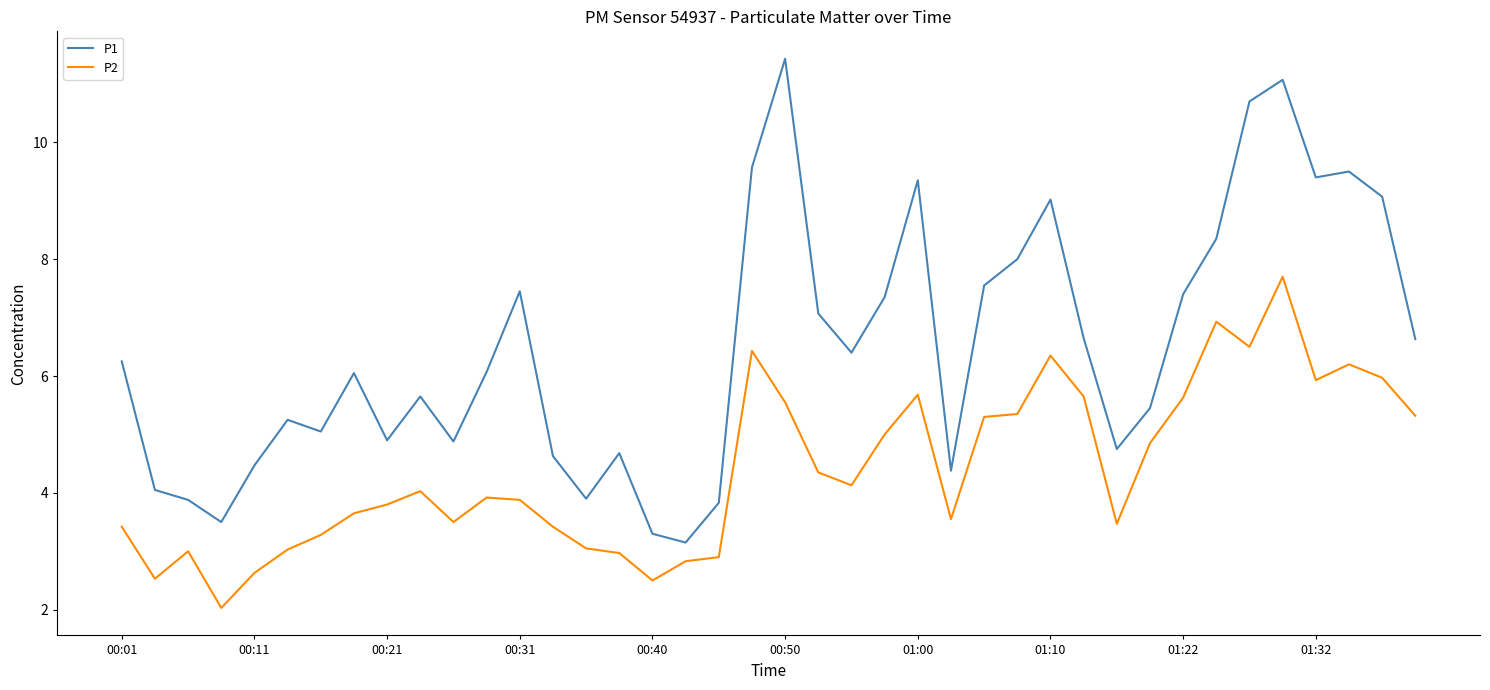

Which series has the largest total across all categories?

P1